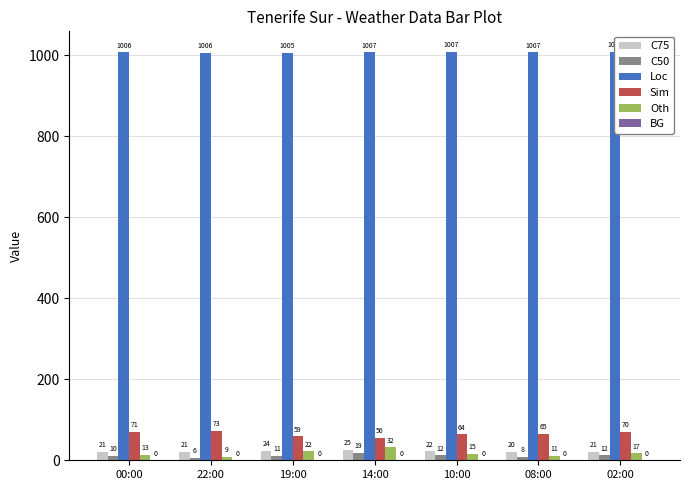

How many data points in Oth are less than 15?

3